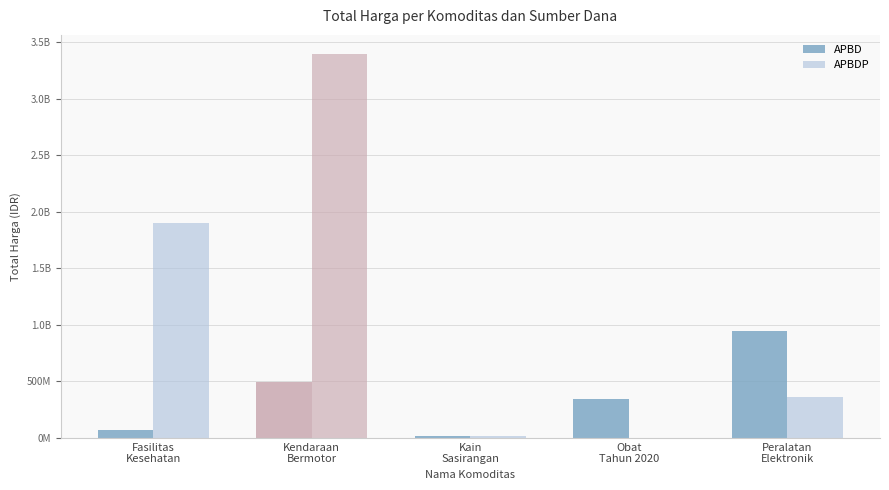

What value does the APBDP series have at Kendaraan
Bermotor?

3395564100